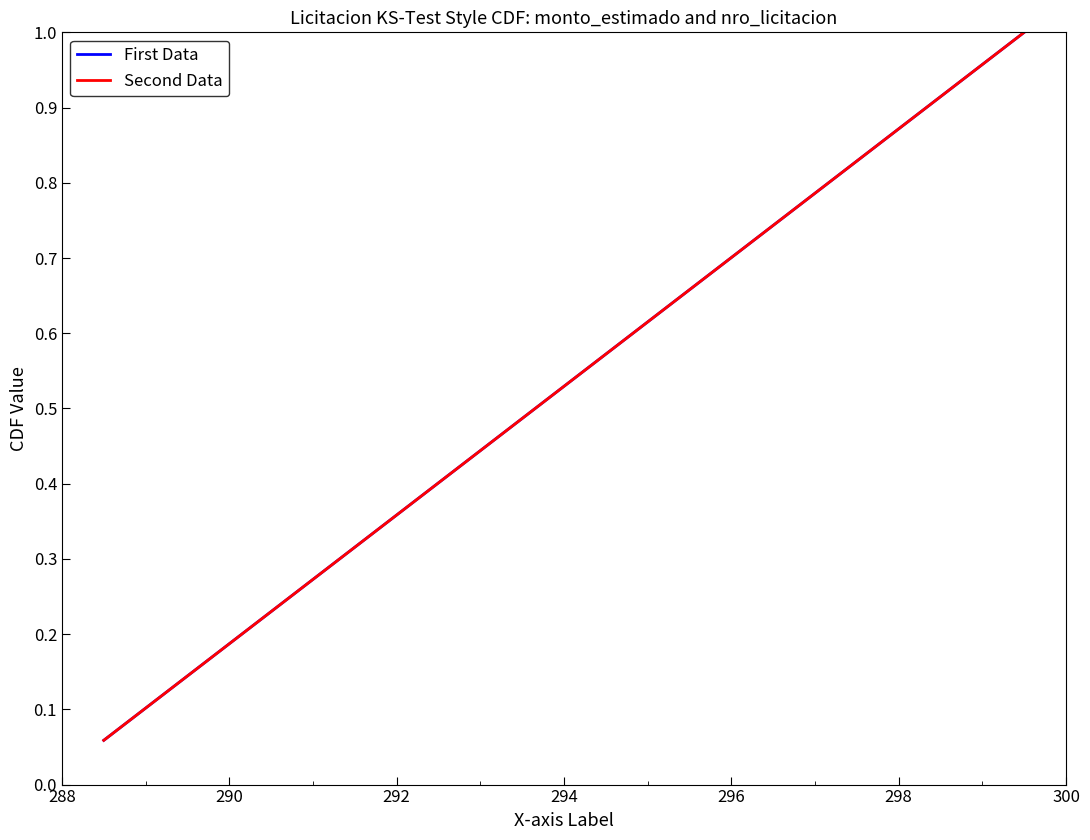

Does the chart display data point markers on the line(s)?

No